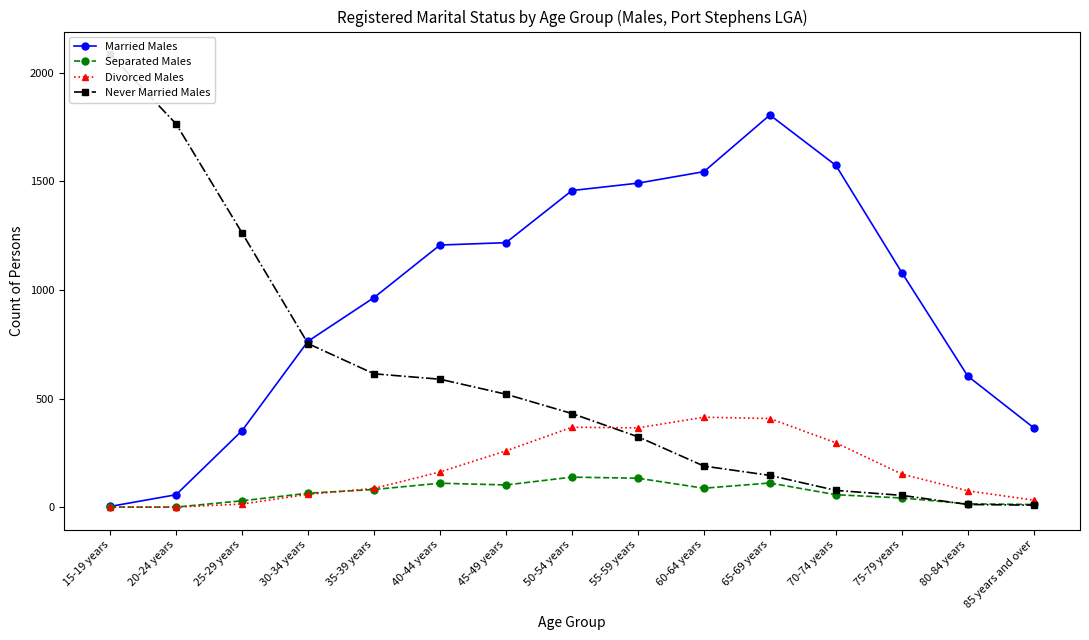

Is the value of Never Married Males at 45-49 years greater than the value of Divorced Males at 50-54 years?

Yes